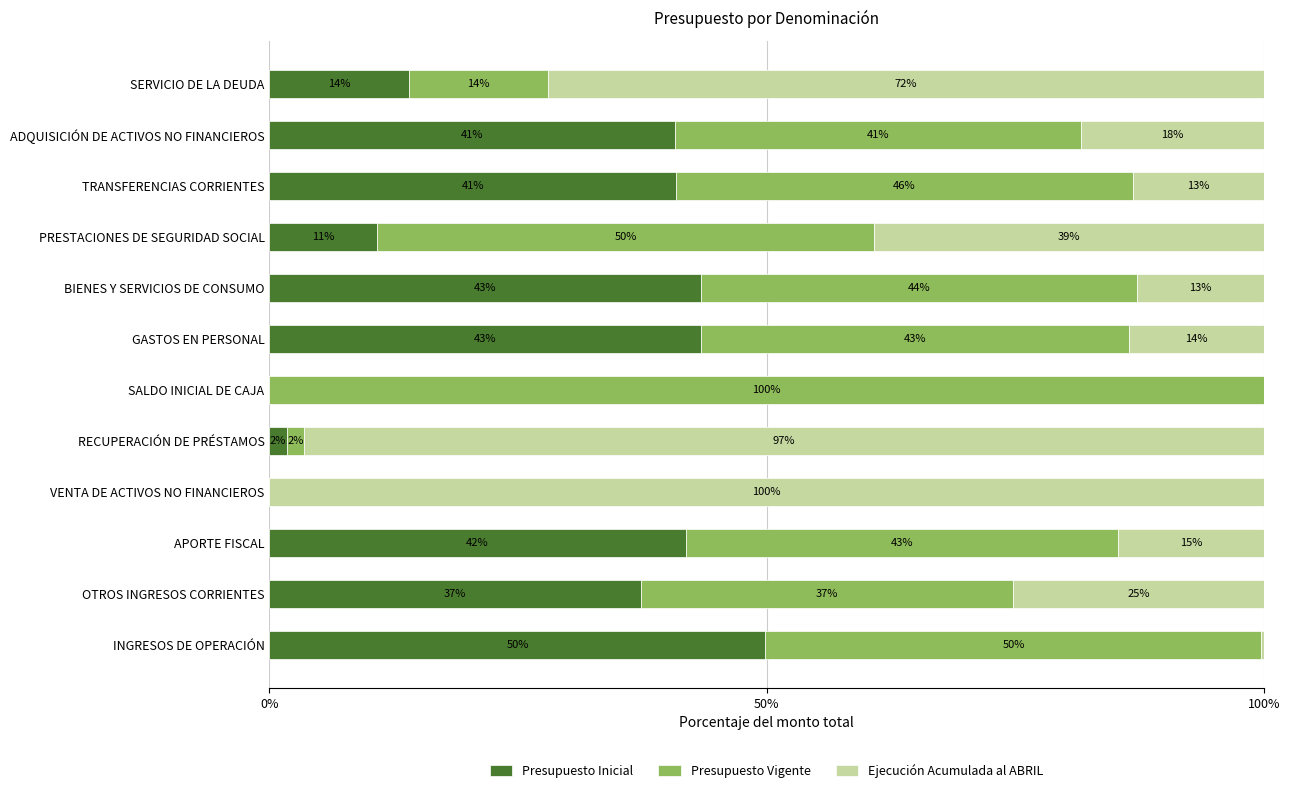

What is the total value across all series at BIENES Y SERVICIOS DE CONSUMO?

100.0